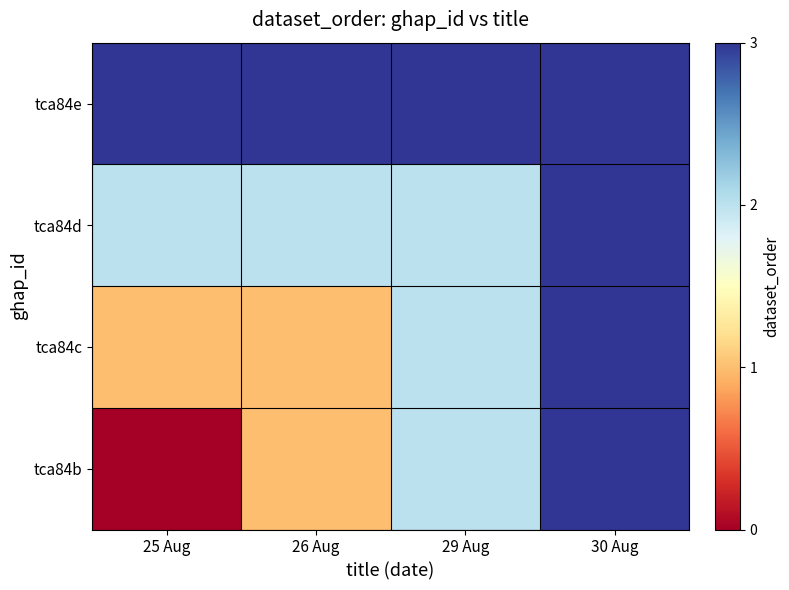

Reading left to right, transcribe all the data shown in this chart.

tca84b: 25 Aug=0	26 Aug=1	29 Aug=2	30 Aug=3
tca84c: 25 Aug=1	26 Aug=1	29 Aug=2	30 Aug=3
tca84d: 25 Aug=2	26 Aug=2	29 Aug=2	30 Aug=3
tca84e: 25 Aug=3	26 Aug=3	29 Aug=3	30 Aug=3